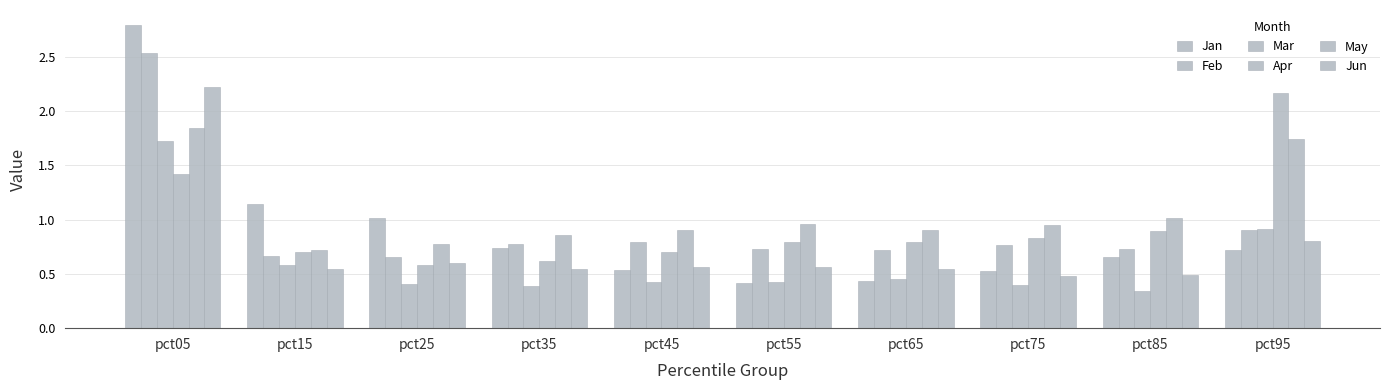

How many bars are there in total?

60